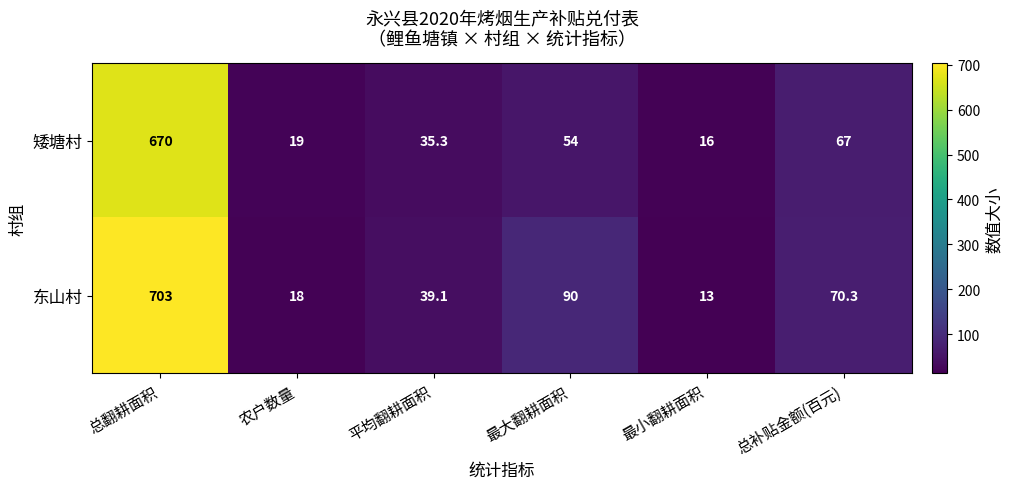

Count the number of data series in this chart.

2